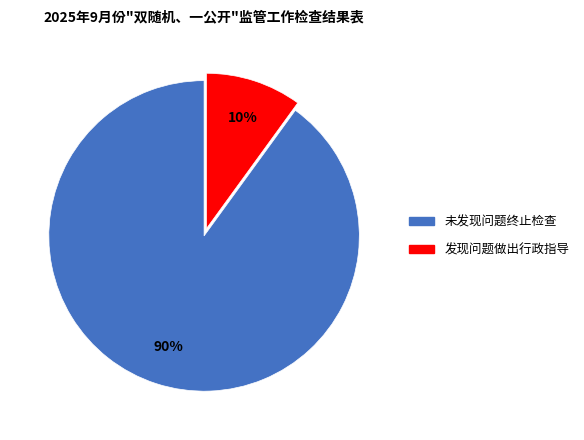

To the nearest percent, what is the difference between the largest and smallest slice percentages?

80%